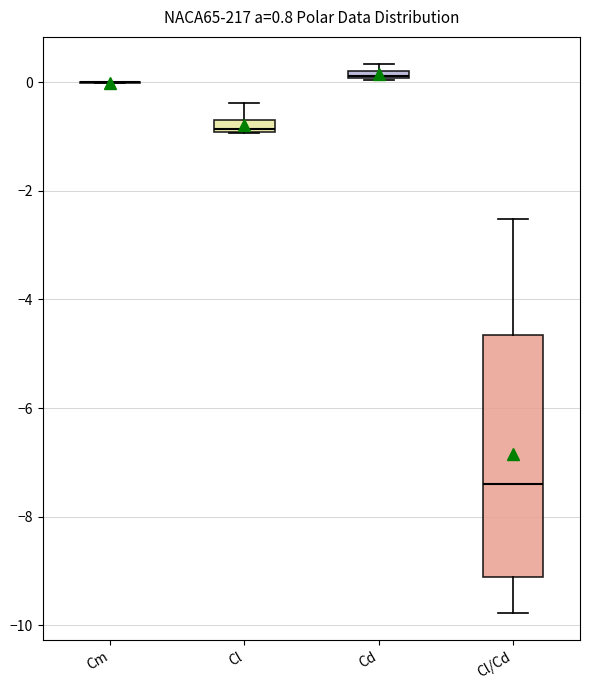

Which box is the tallest, from its lower edge to its upper edge?

Cl/Cd